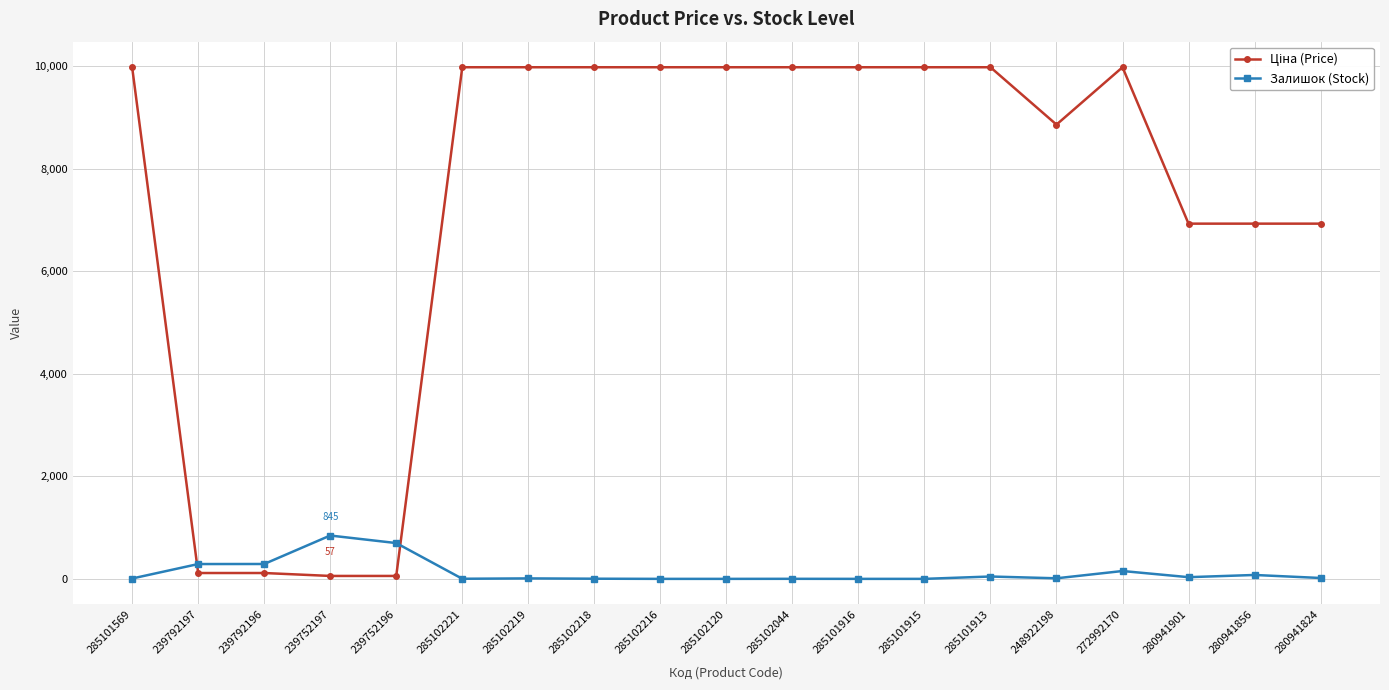

At how many categories does at least one series exceed 7974?

12